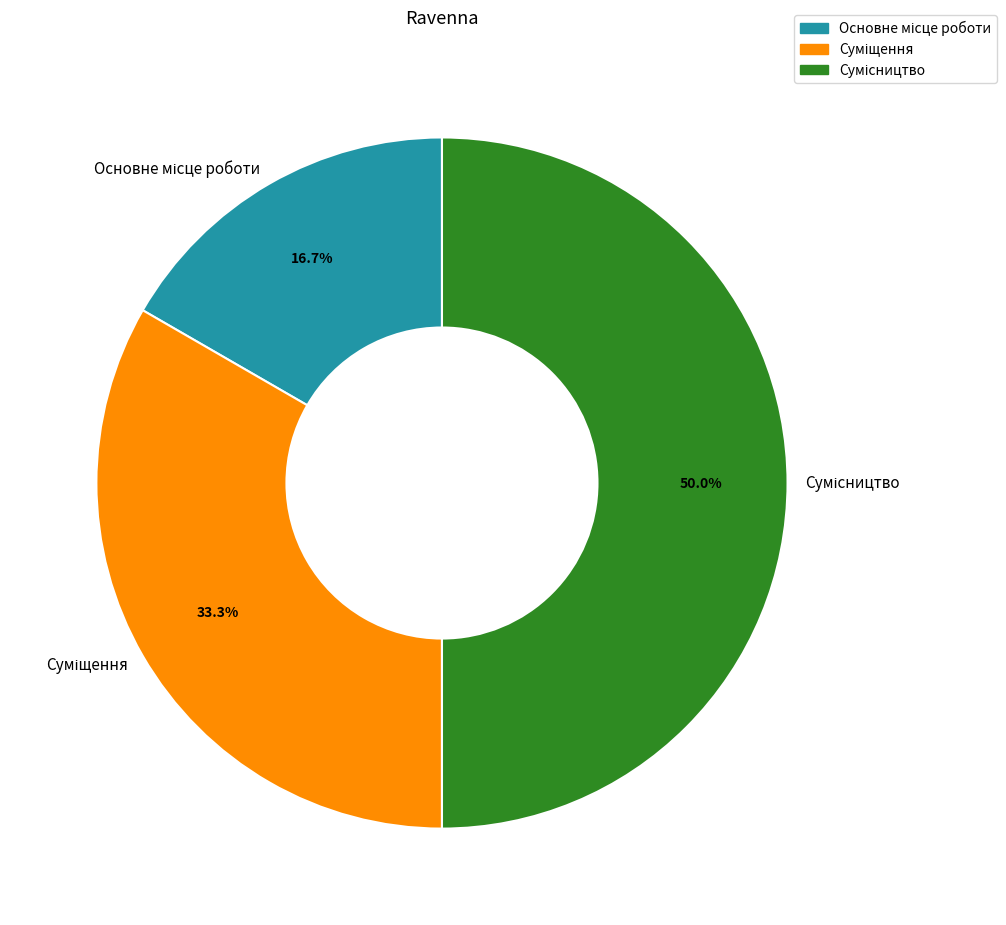

What percentage is NOT represented by Основне місце роботи?

83.3%